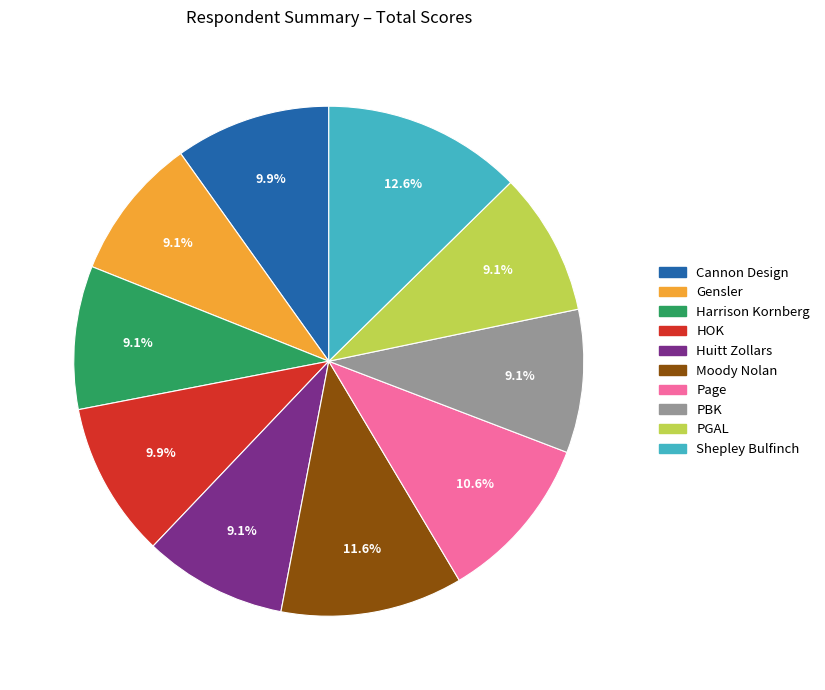

Which category has the biggest portion of the pie?

Shepley Bulfinch